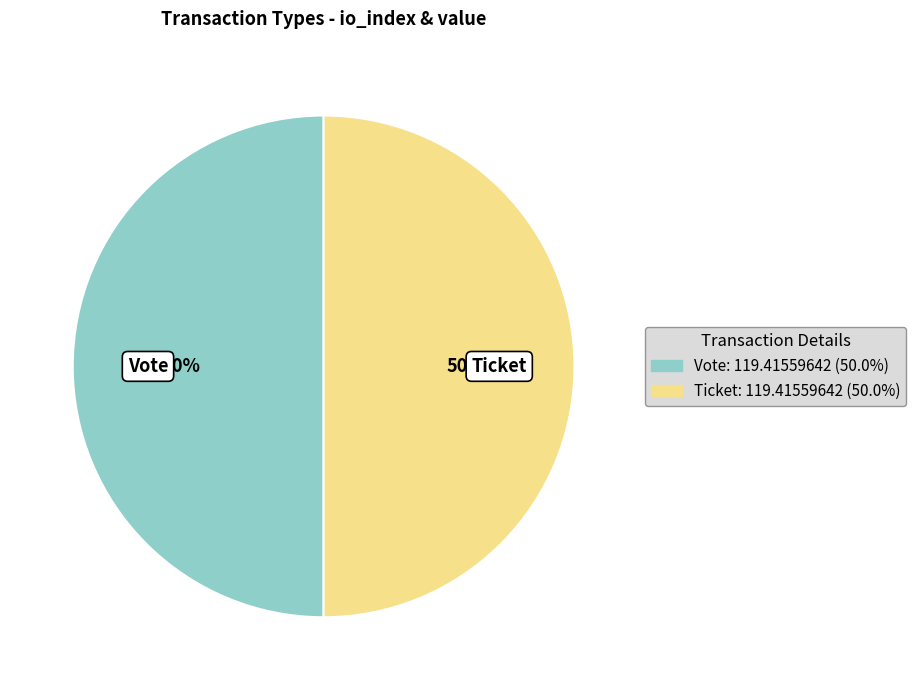

To the nearest percent, what is the difference between the Vote and Ticket slice percentages?

0%